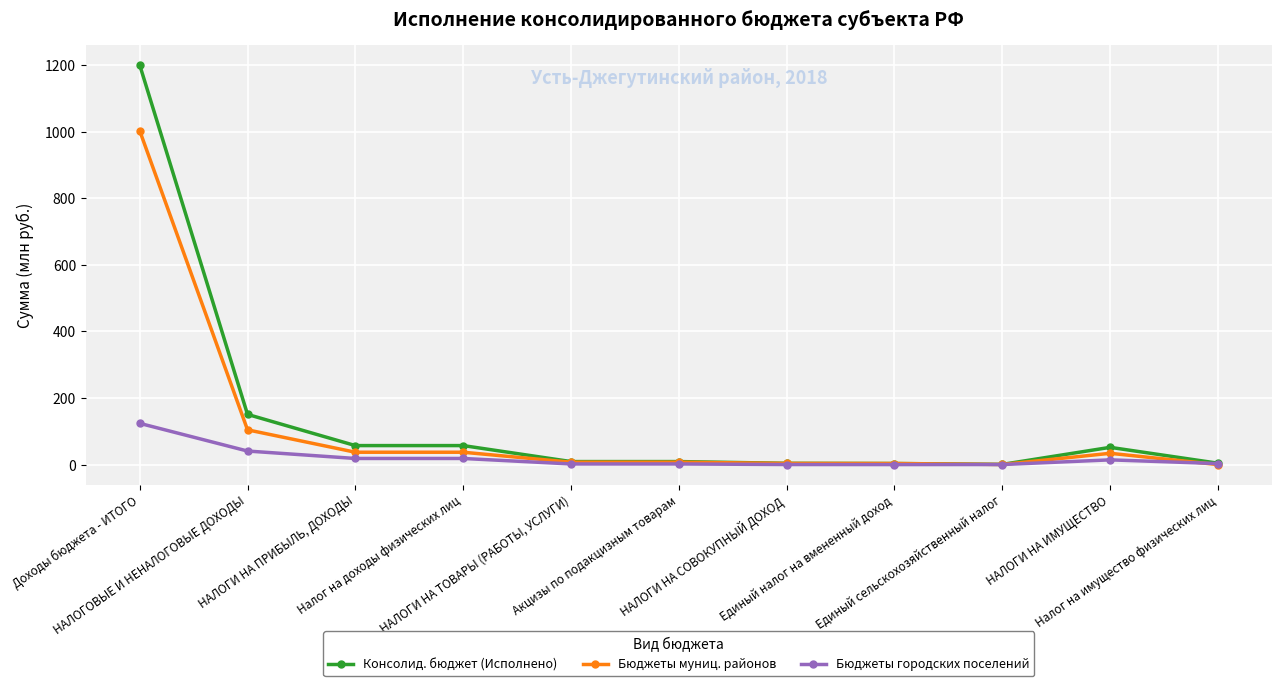

Where does the Консолид. бюджет (Исполнено) series first go above 9?

Доходы бюджета - ИТОГО